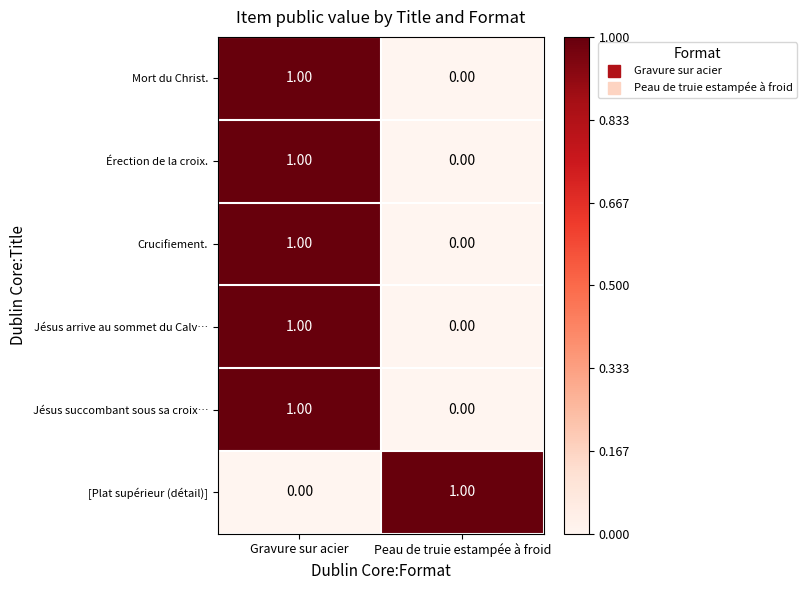

List the labels in order of Jésus arrive au sommet du Calv… value, smallest first.

Peau de truie estampée à froid, Gravure sur acier